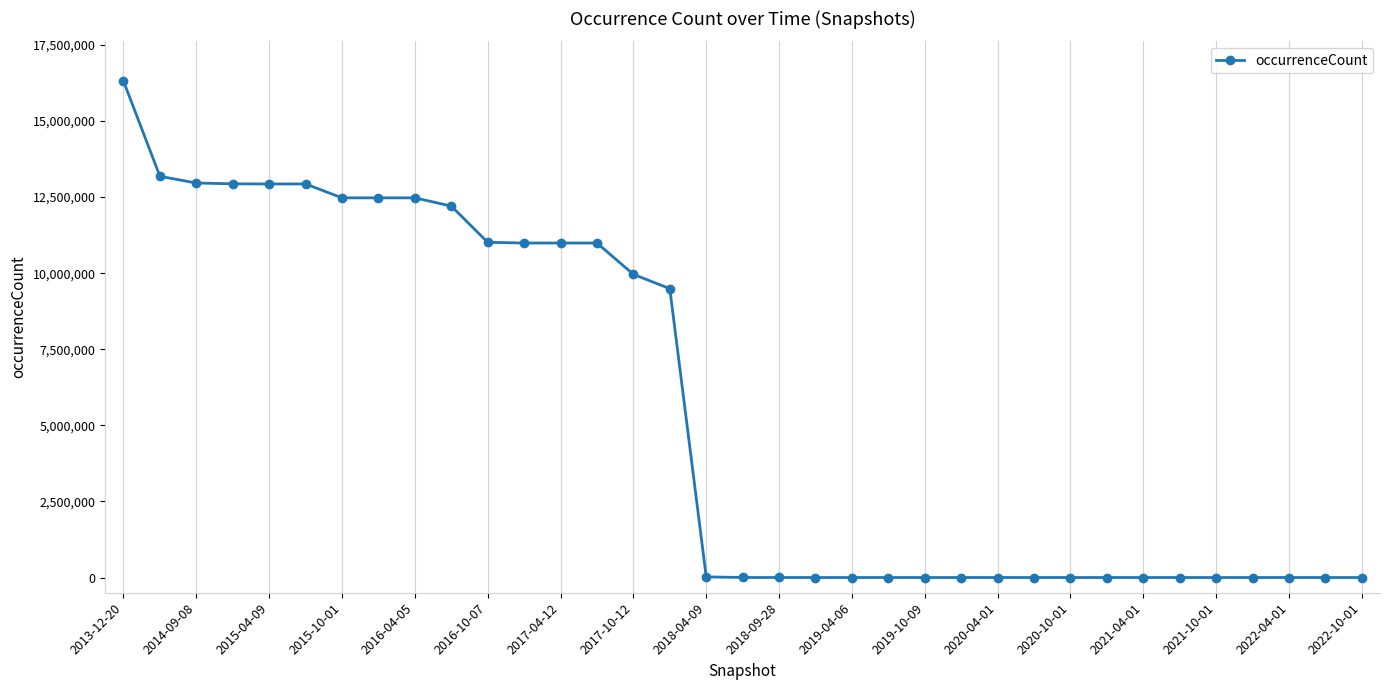

What is the sum of all values?

194368126